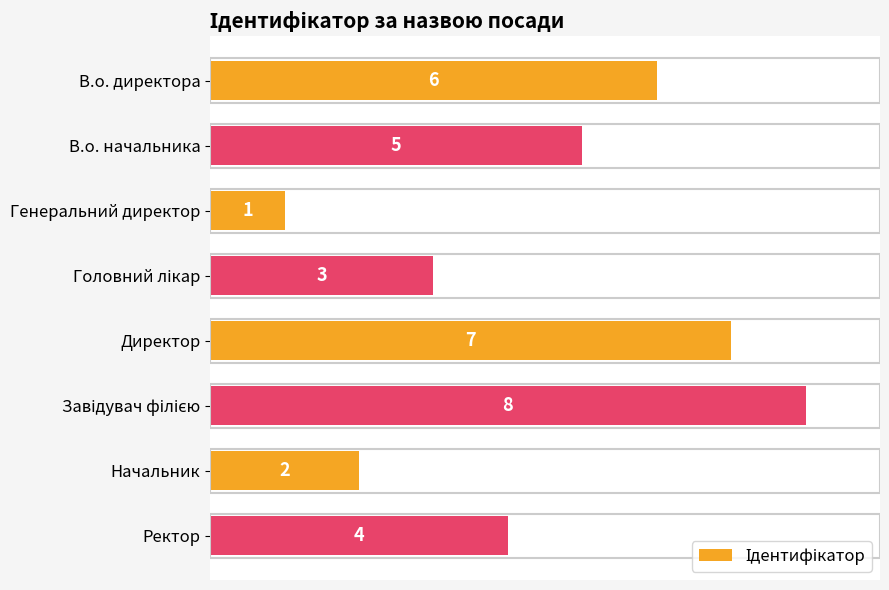

The value at В.о. начальника is 5. True or false?

True